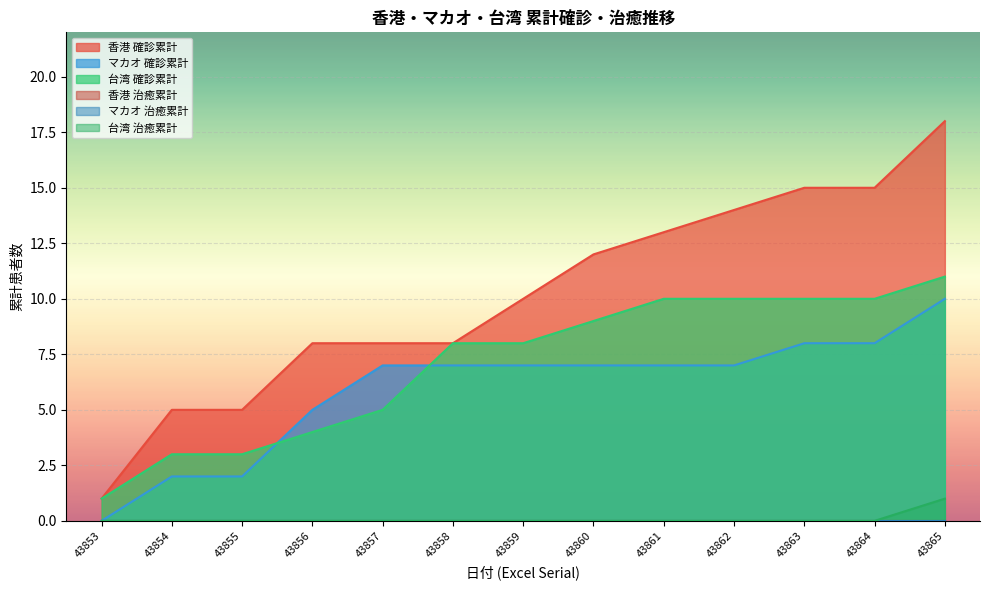

What is the average value of the 香港 確診累計 series?

10